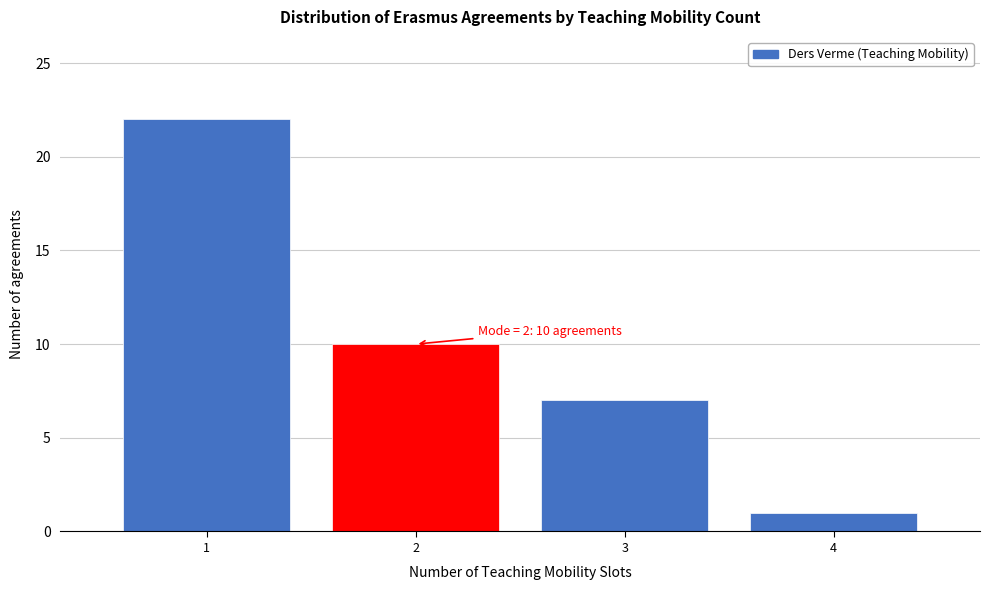

Reading left to right, list all the values displayed in this chart.

1=22	2=10	3=7	4=1